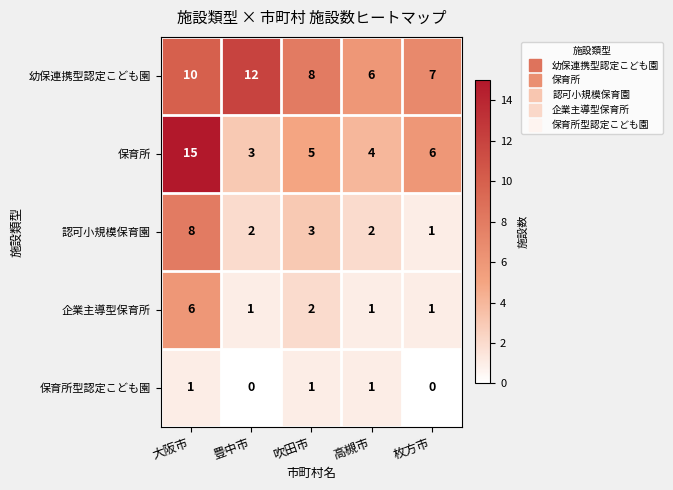

How many data points does each series have?

5